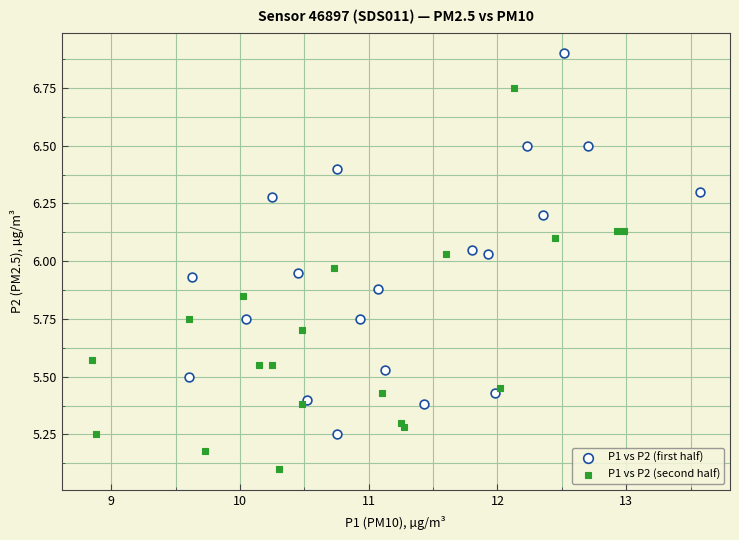

Which series reaches the maximum Y coordinate?

P1 vs P2 (first half)